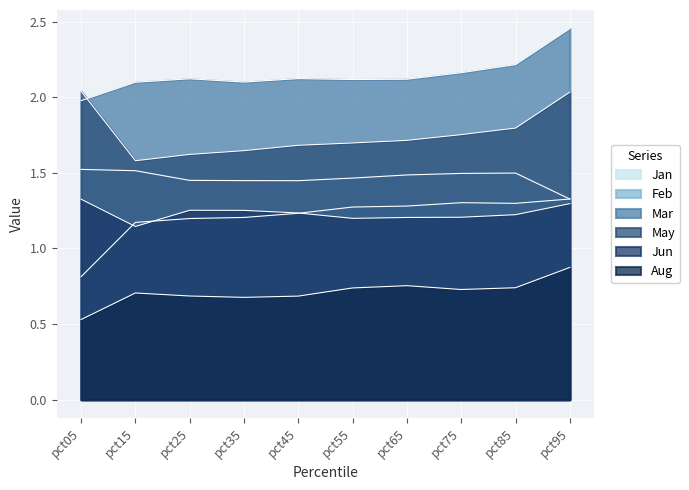

Which label corresponds to the smallest value in the chart?

pct05